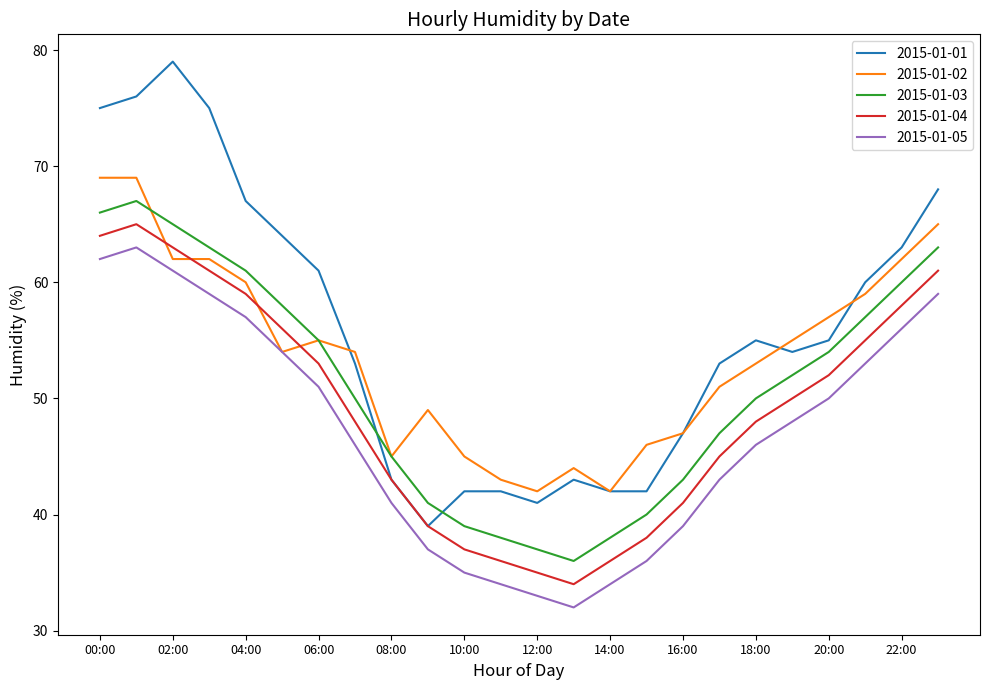

Rank the series by their average value, from lowest to highest.

2015-01-05, 2015-01-04, 2015-01-03, 2015-01-02, 2015-01-01